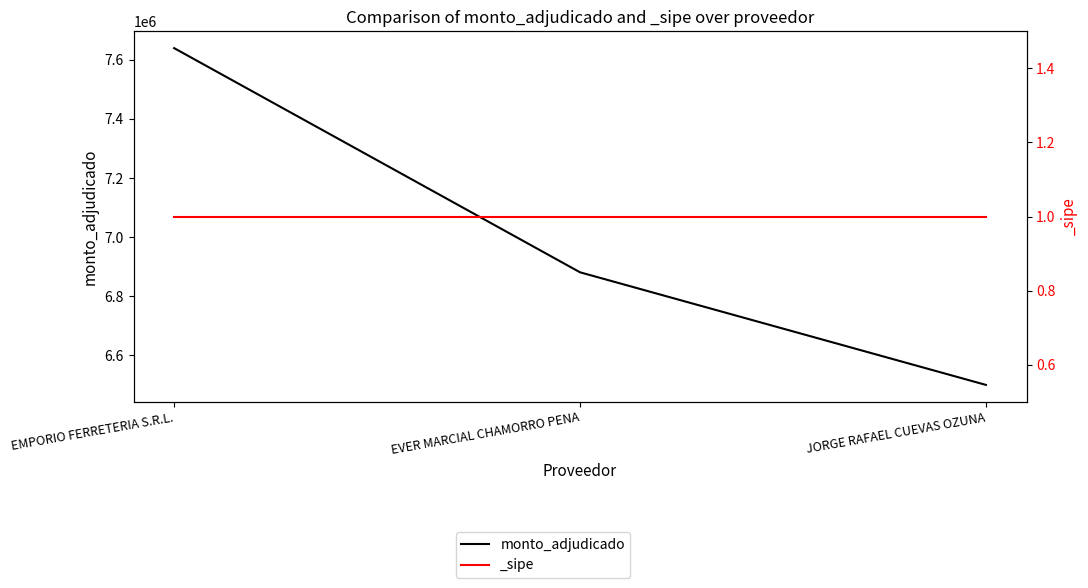

What is the minimum value shown in the chart?

6500000